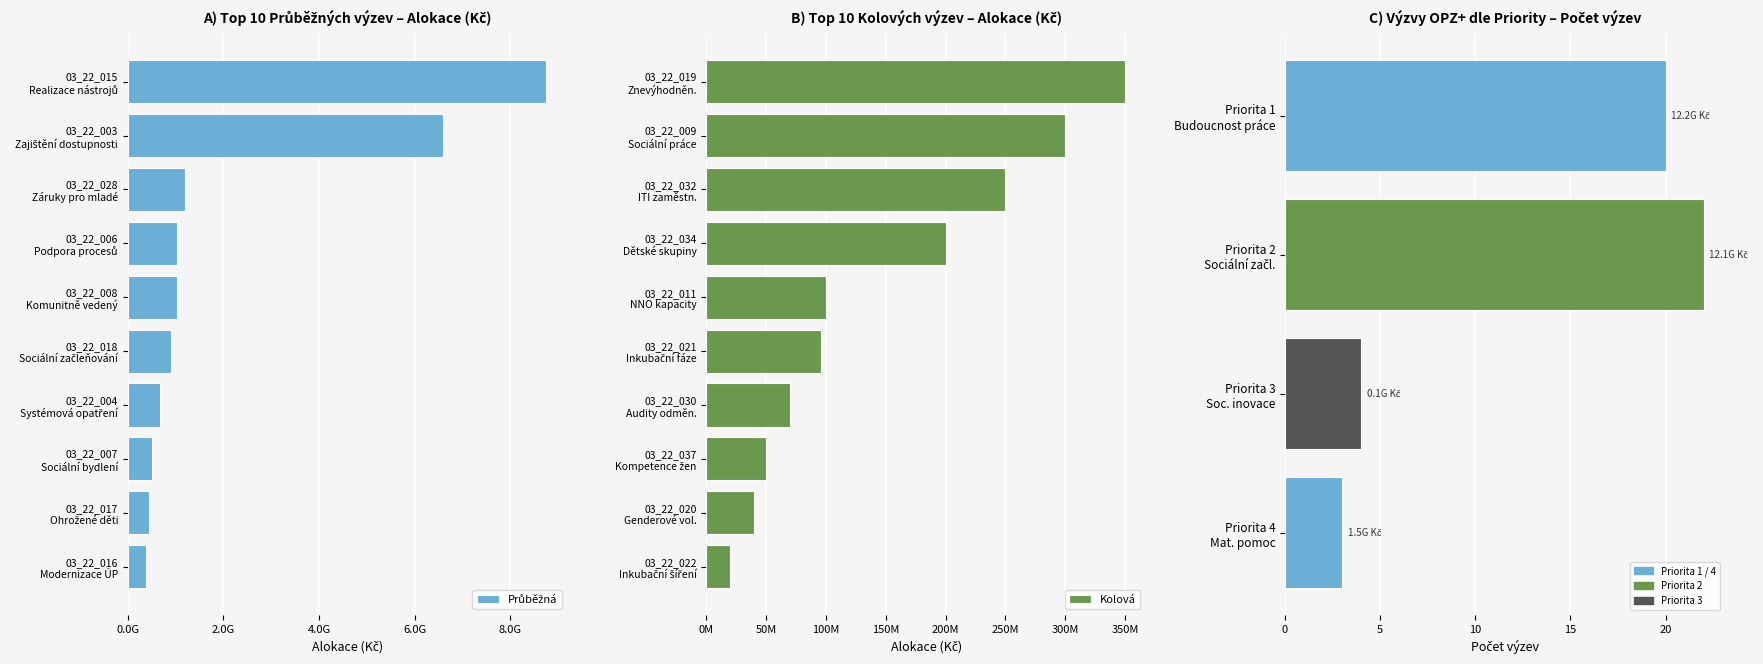

What is the spread (max minus min) of values at 03_22_004?

615000000